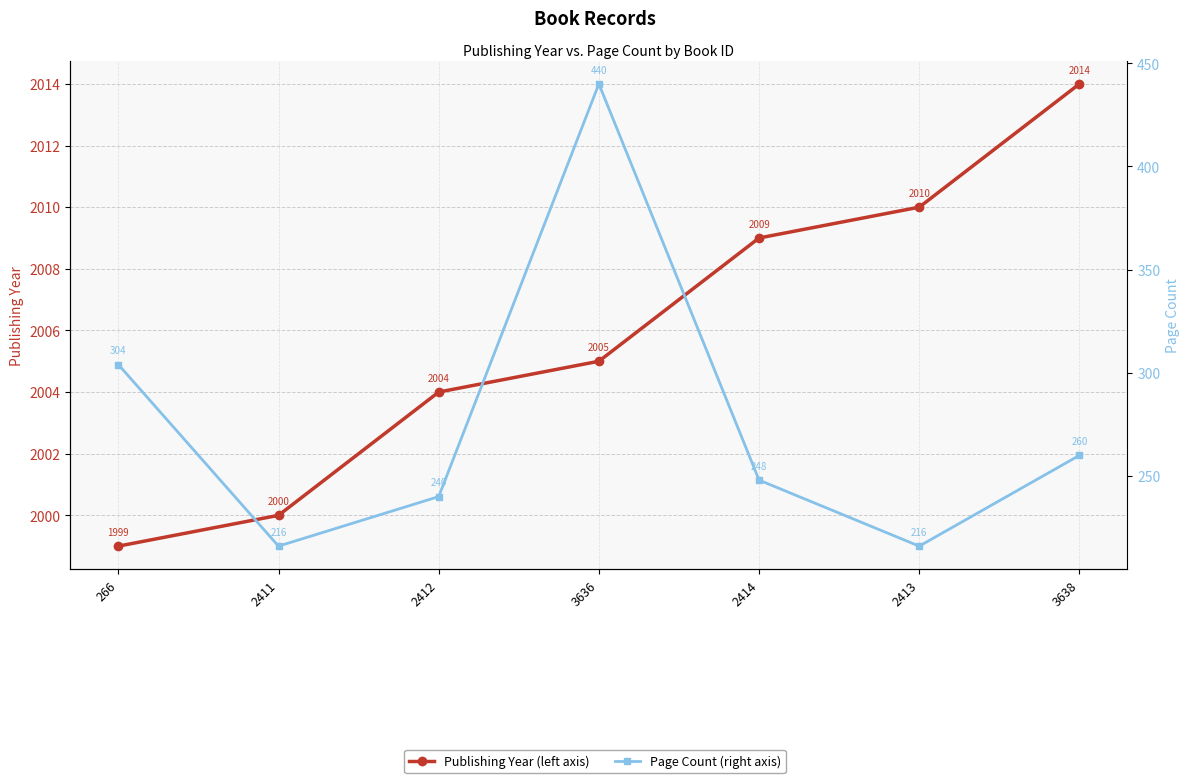

What are all the series names shown in the legend?

publishingYear, pageCount